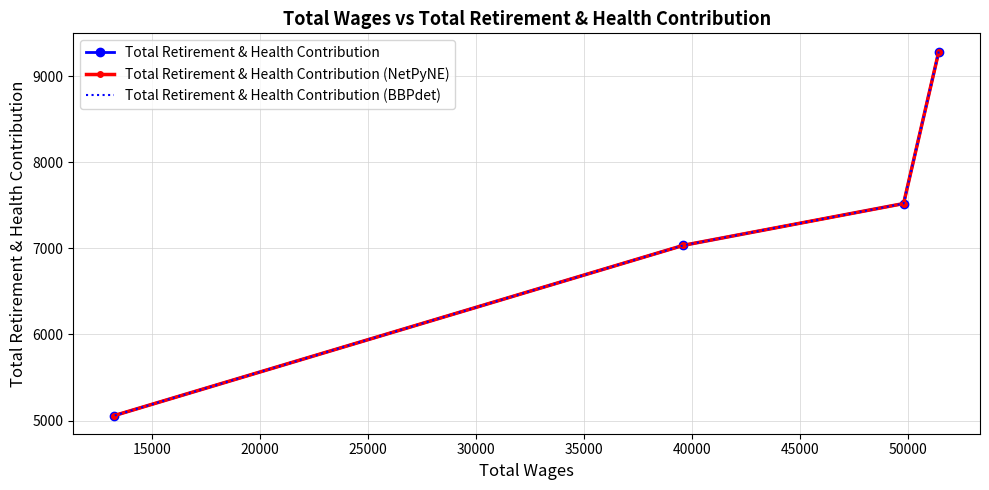

How many lines are shown in the chart?

3